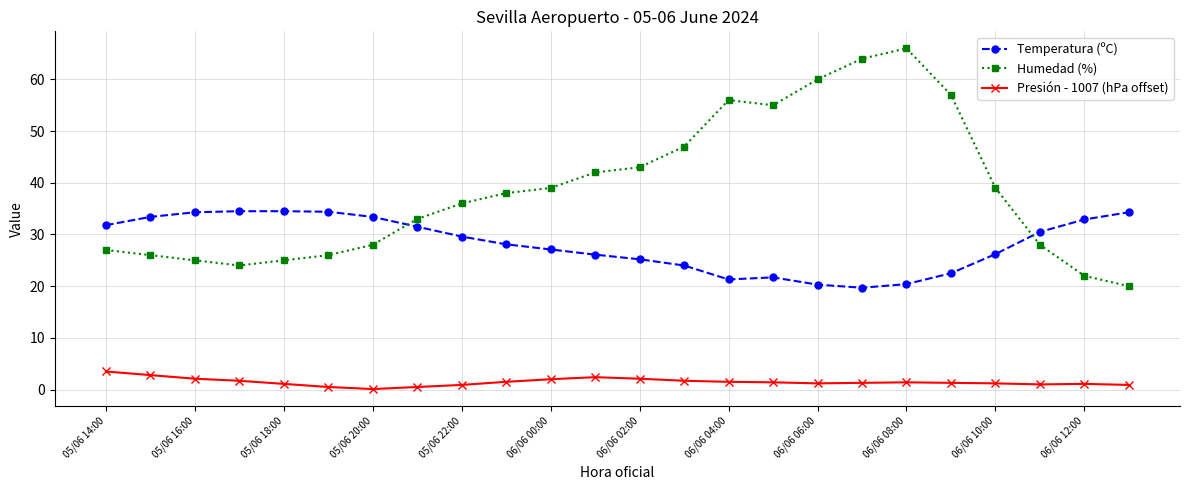

Which series has the largest range (max minus min)?

Humedad (%)